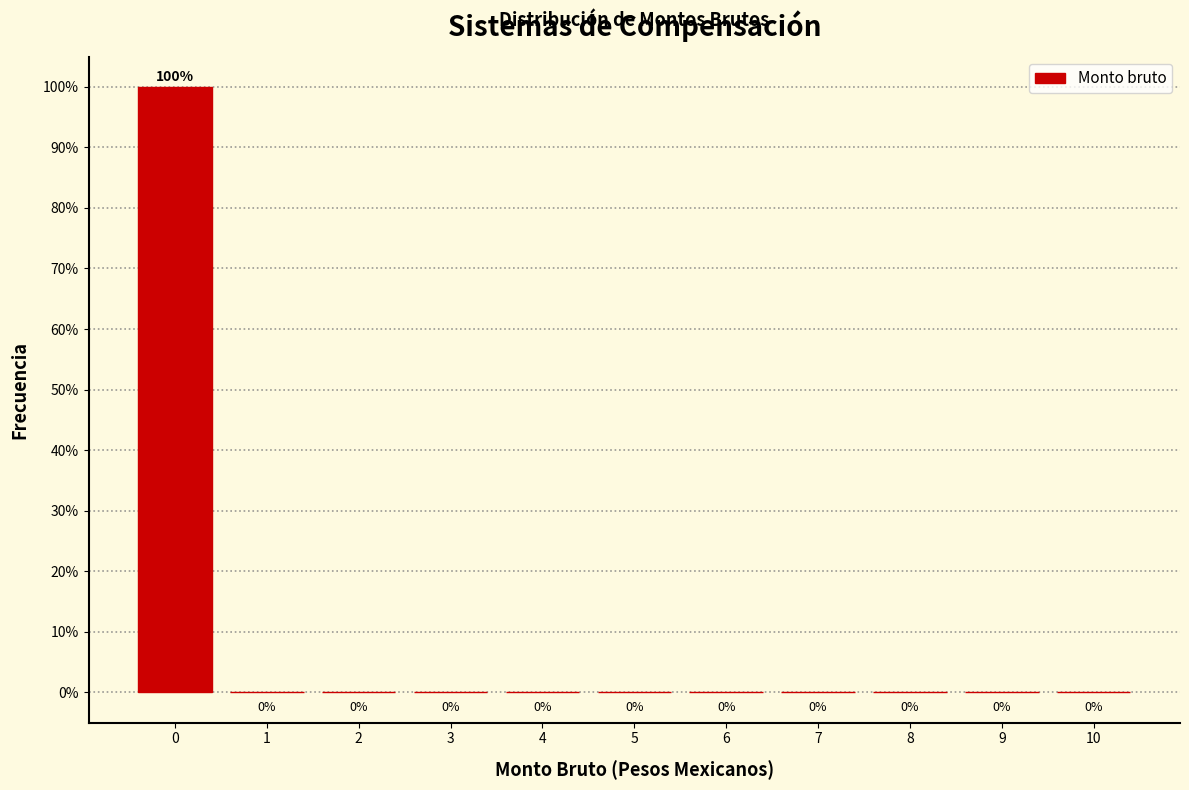

Reading left to right, transcribe all the data shown in this chart.

0=100	1=0	2=0	3=0	4=0	5=0	6=0	7=0	8=0	9=0	10=0